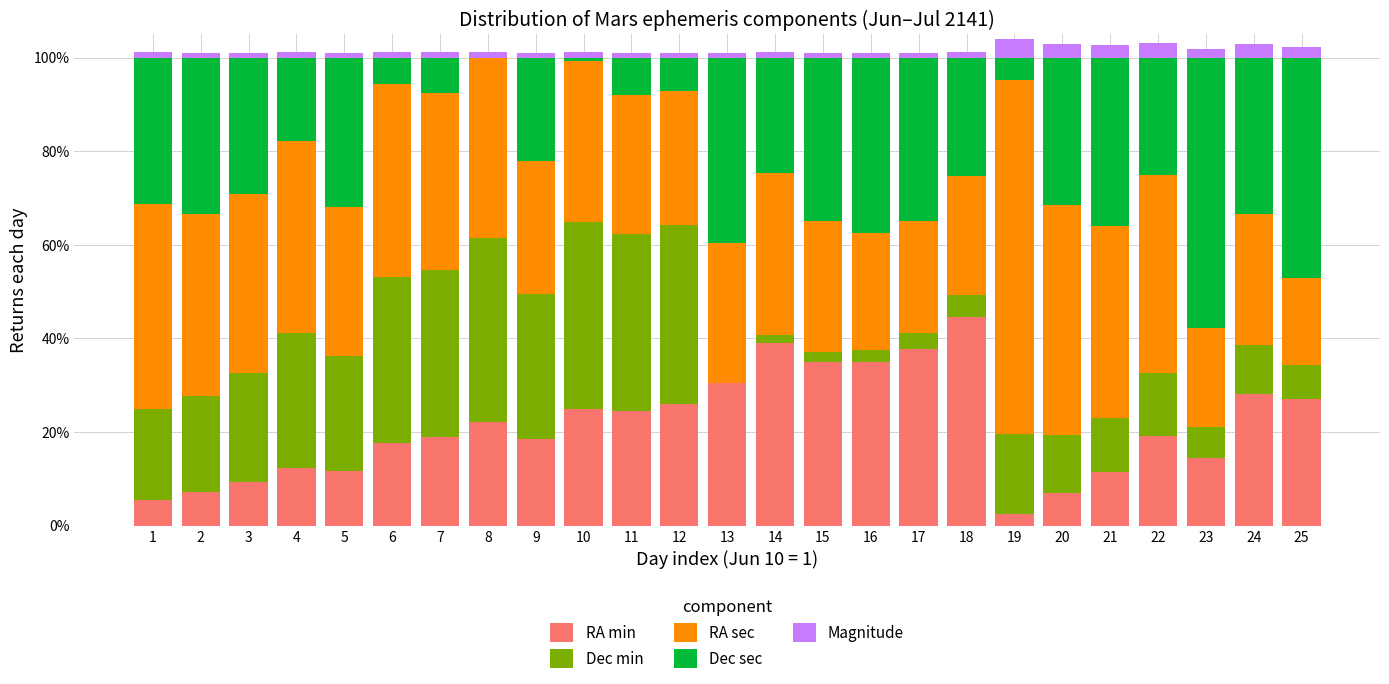

What are all the series names shown in the legend?

RA min, Dec min, RA sec, Dec sec, Magnitude